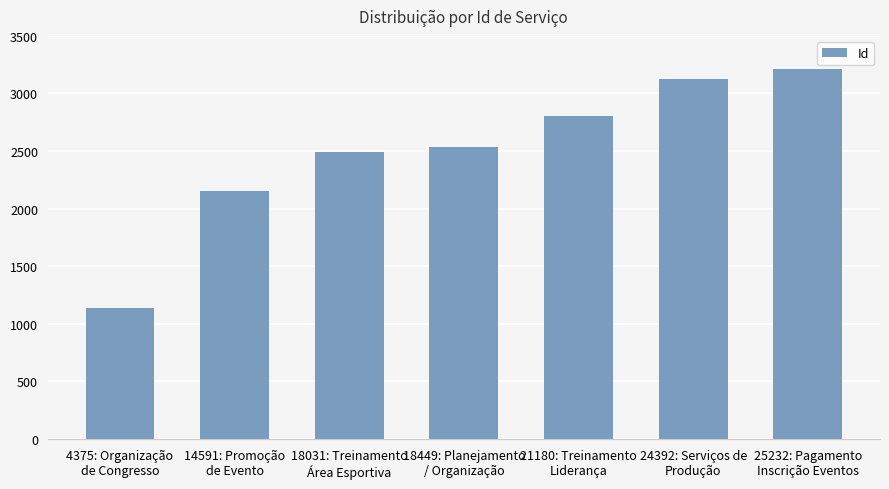

List the labels in order of value, smallest first.

4375: Organização
de Congresso, 14591: Promoção
de Evento, 18031: Treinamento
Área Esportiva, 18449: Planejamento
/ Organização, 21180: Treinamento
Liderança, 24392: Serviços de
Produção, 25232: Pagamento
Inscrição Eventos